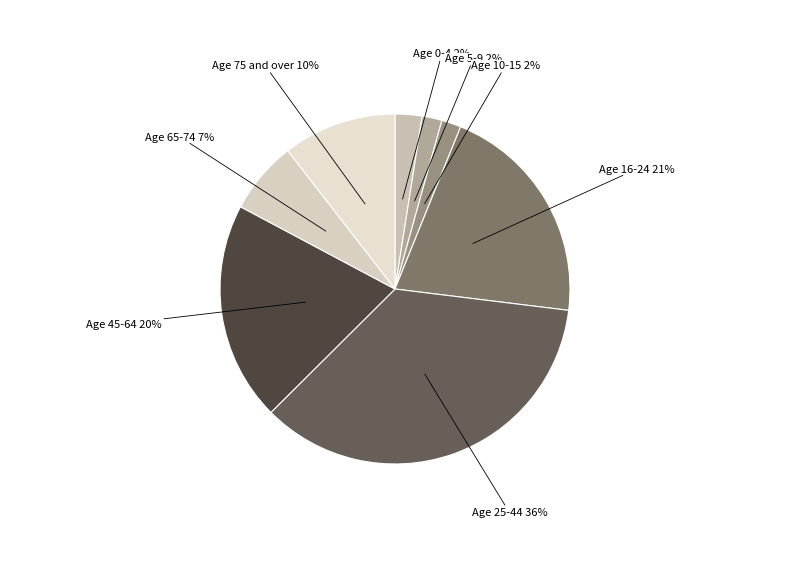

Count the number of slices in the pie.

8